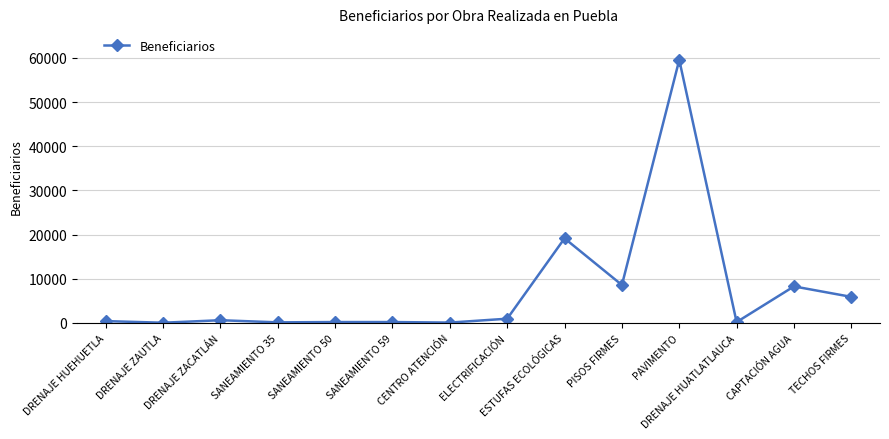

Count the number of data series in this chart.

1